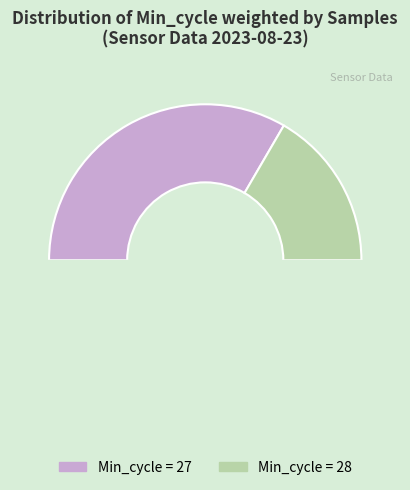

Which category has the biggest portion of the pie?

27